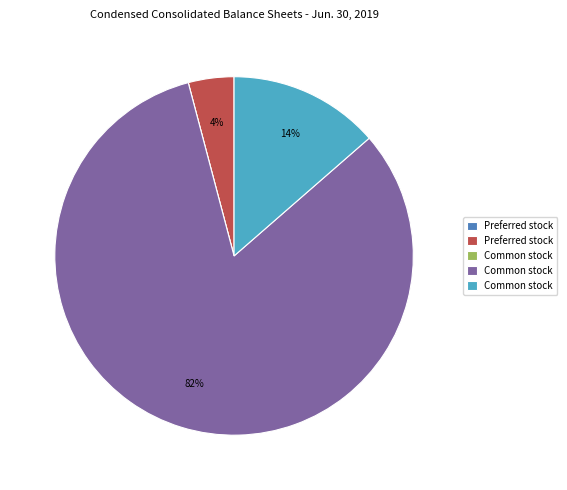

Is there any slice that represents more than half of the pie?

Yes